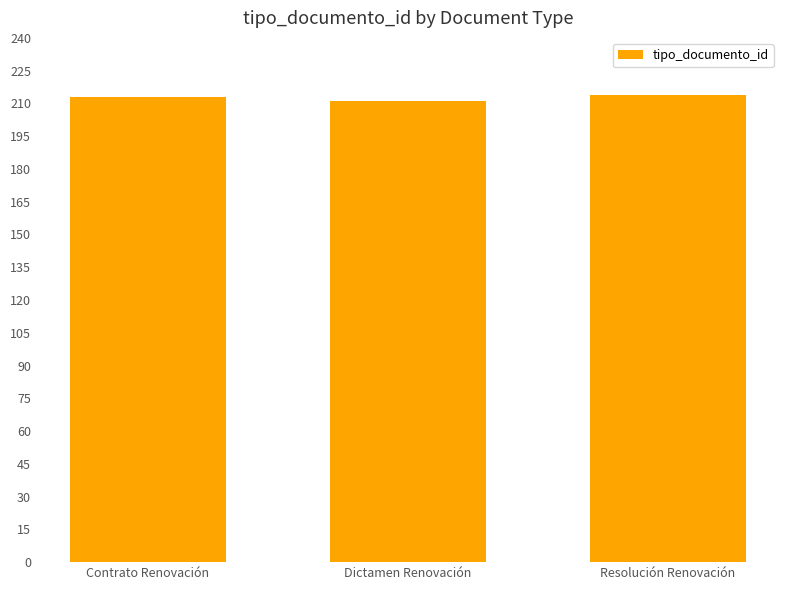

Does the chart contain stacked bars?

No